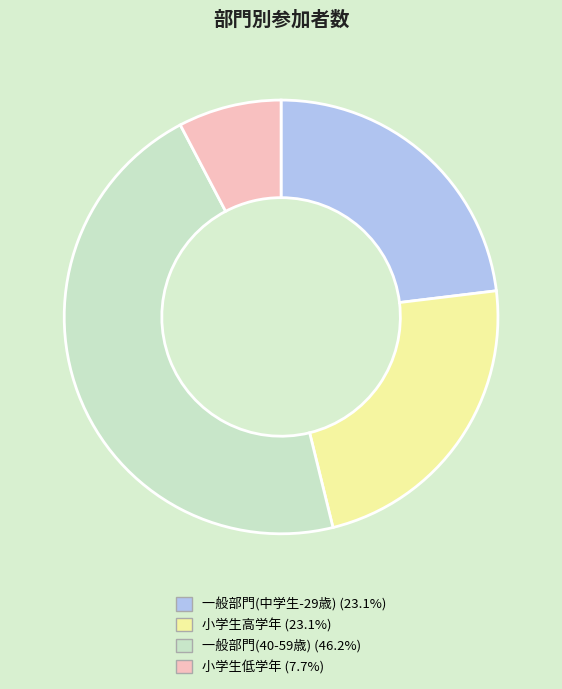

Is the sum of 一般部門(40-59歳) (46.2%) and 小学生低学年 (7.7%) greater than half?

Yes